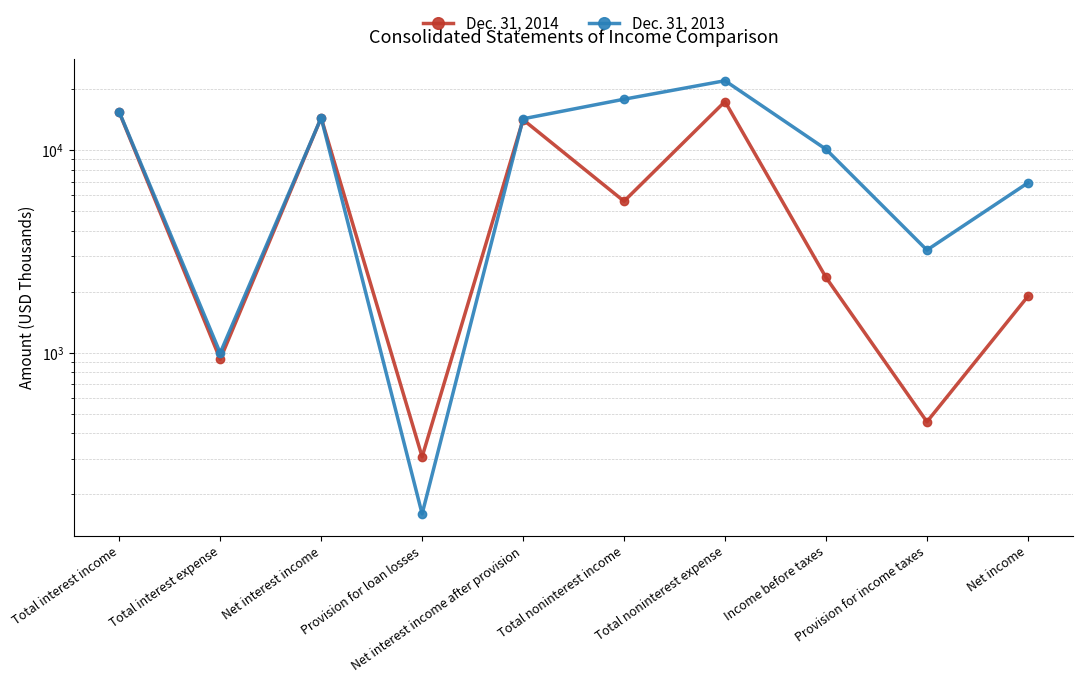

What is the label of the 10th point from the right?

Total interest income